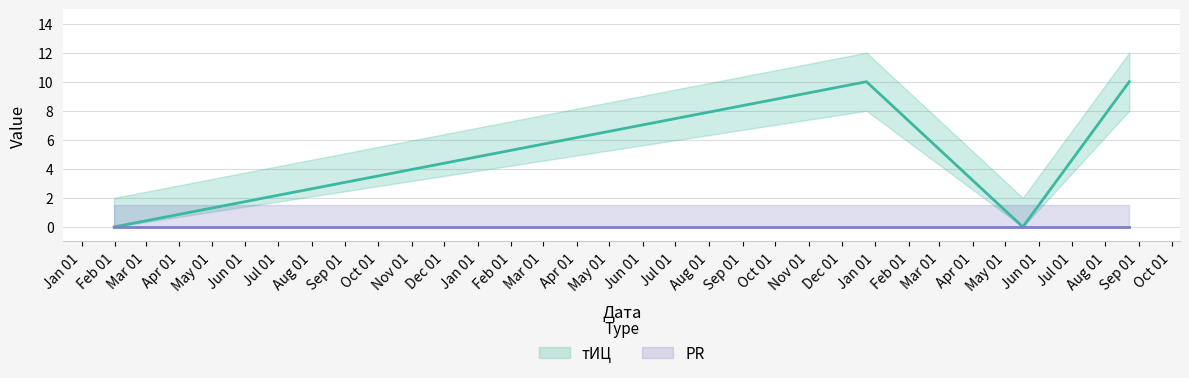

Rank the categories by value from lowest to highest.

2015-01-31, 2017-05-17, 2016-12-24, 2017-08-23